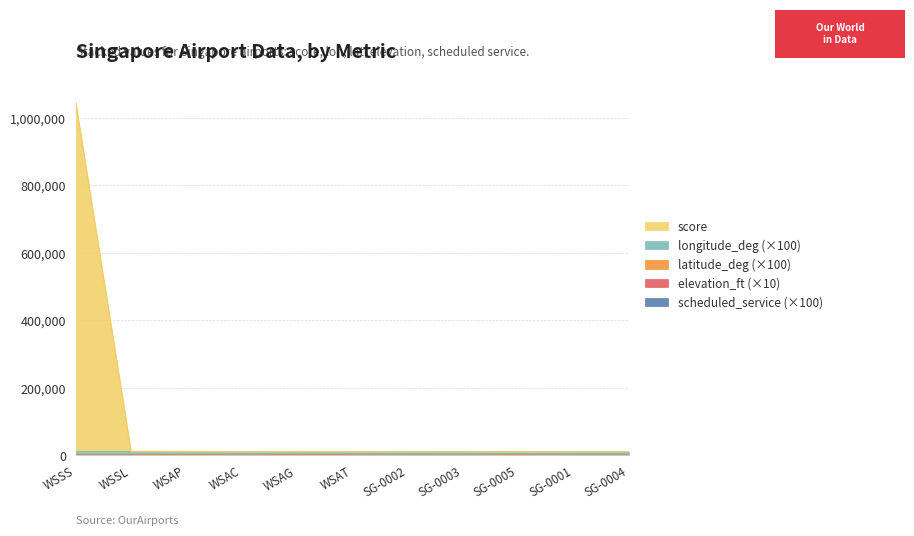

At which category is the sum across all series the highest?

WSSS